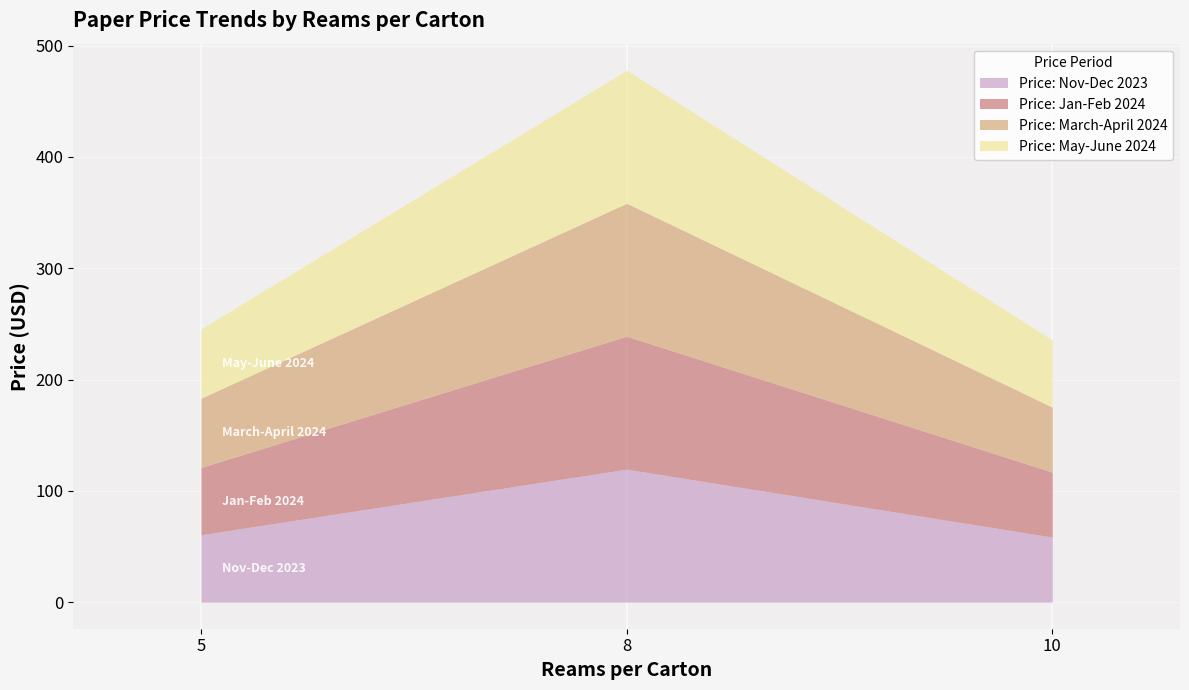

Reading left to right, what are all the values shown in this chart?

Price: Nov-Dec 2023: 60.5	119.5	58.4
Price: Jan-Feb 2024: 60.5	119.5	58.4
Price: March-April 2024: 62.2	119.5	58.4
Price: May-June 2024: 62.2	119.5	60.3